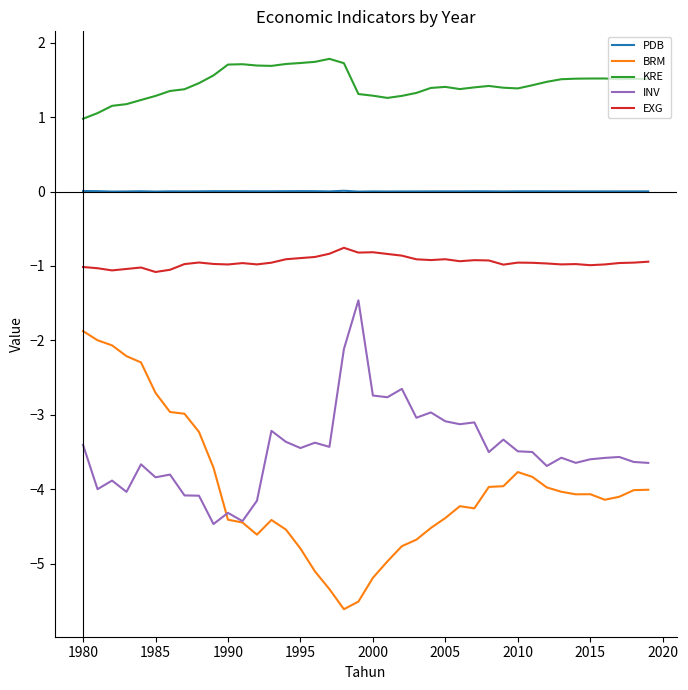

List the series in order of their peak value, lowest first.

BRM, INV, EXG, PDB, KRE